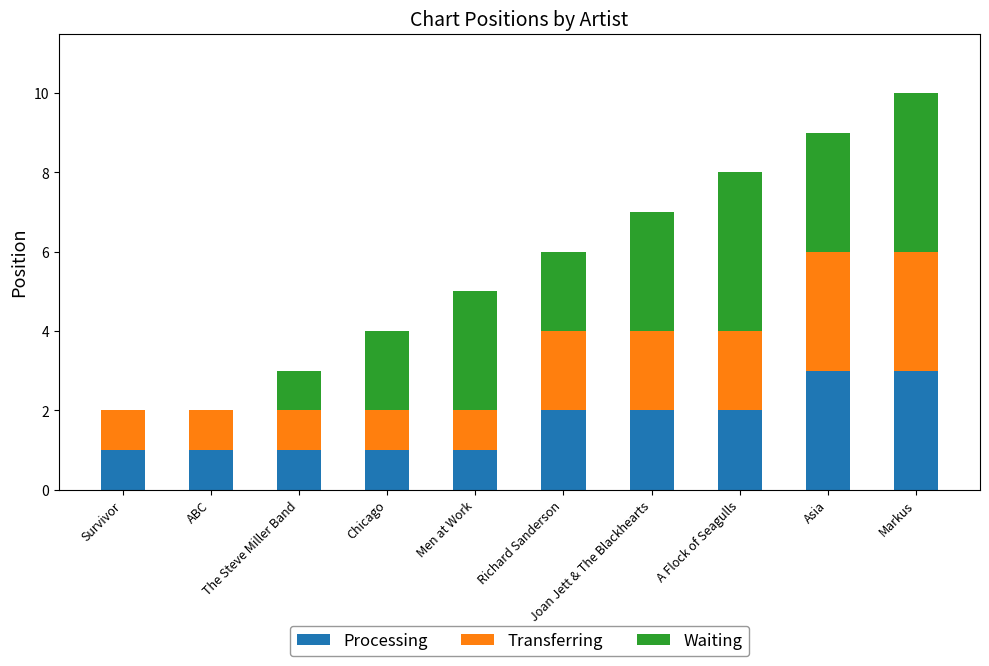

What are all the series names shown in the legend?

Processing, Transferring, Waiting